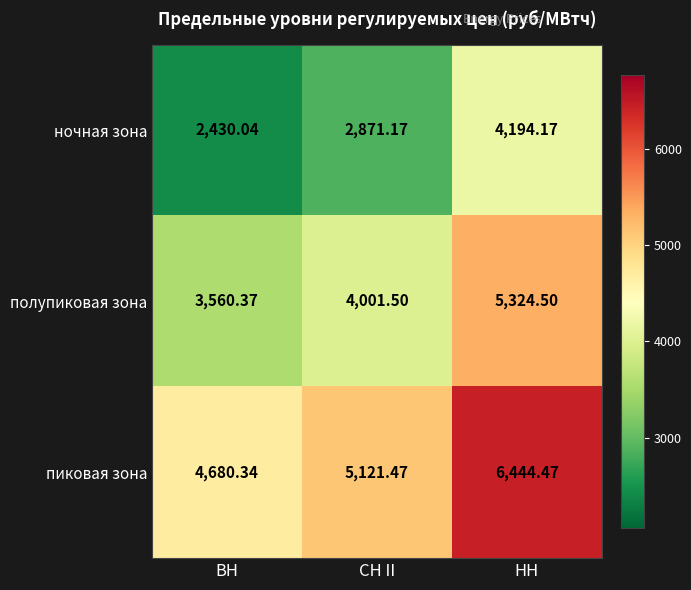

What is the minimum value shown in the chart?

2430.0